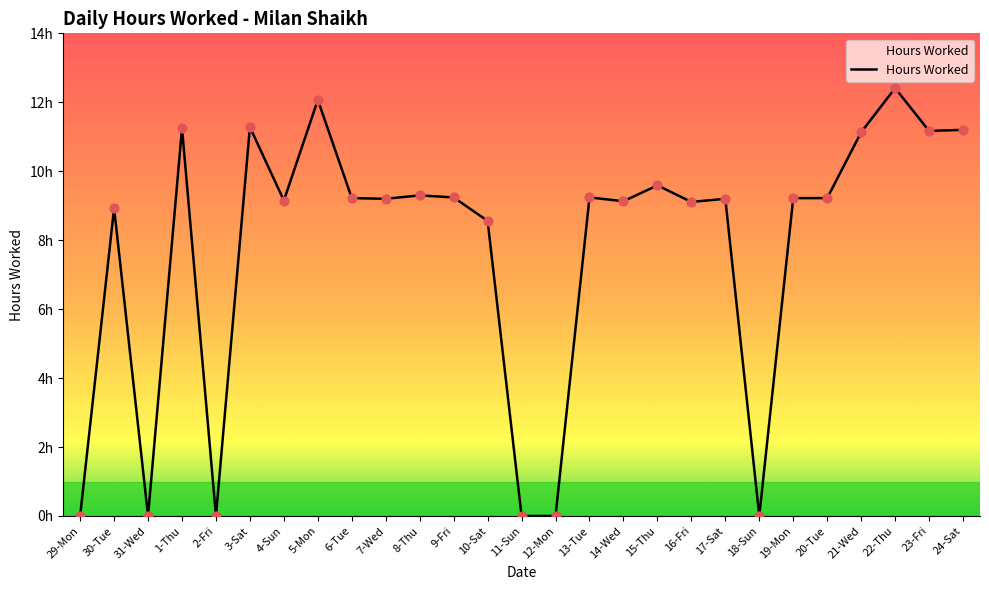

What is the ratio of the value at 17-Sat to the value at 7-Wed?

1.0